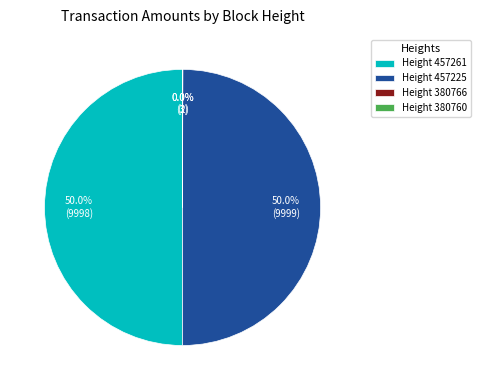

What percentage is NOT represented by Height 457225?

50.0%